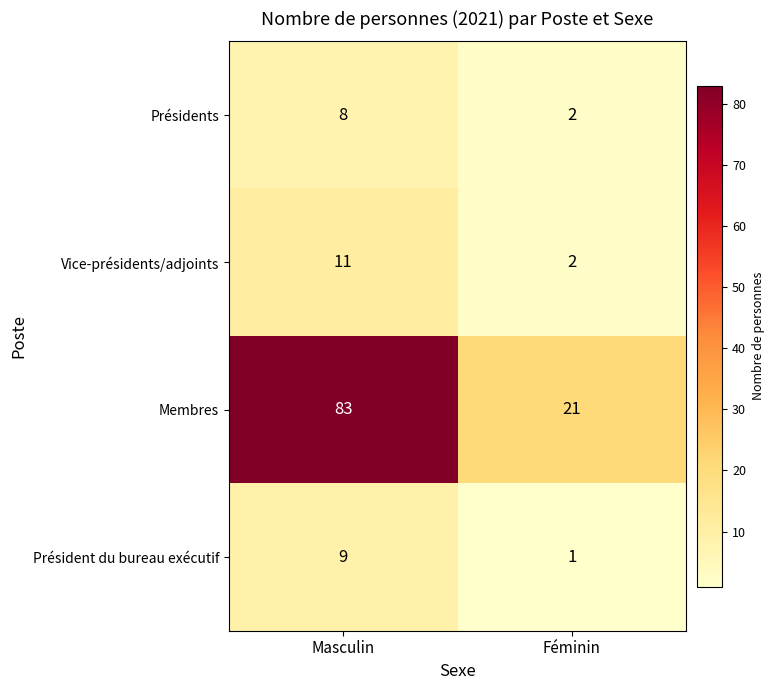

What is the smallest value displayed?

1